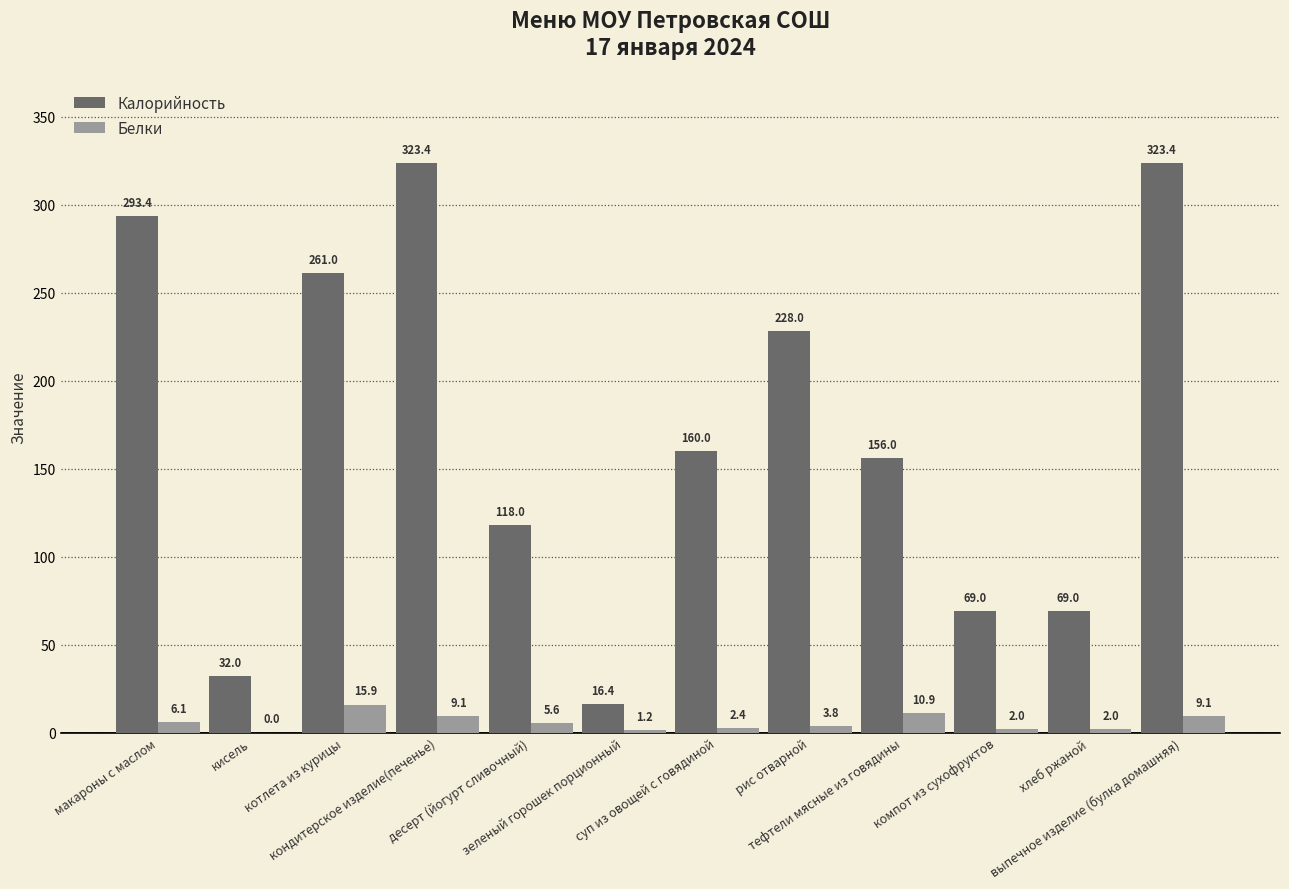

Does the chart contain stacked bars?

No